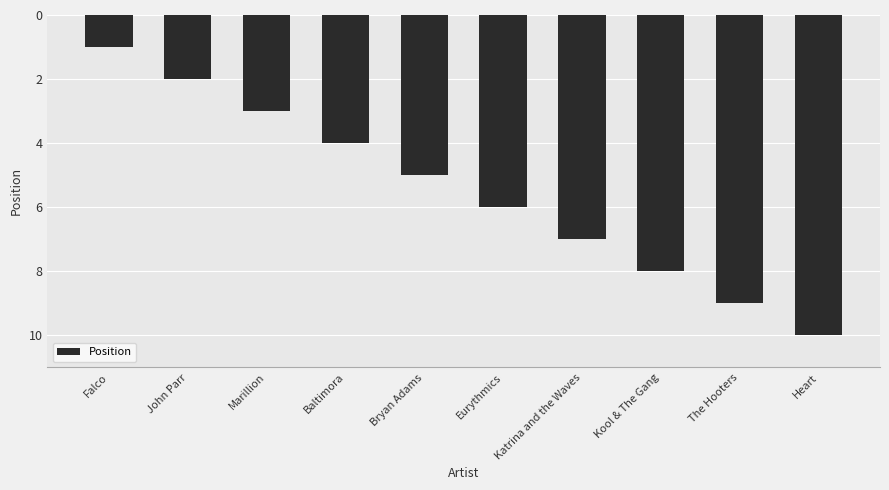

Is it true that the value at Katrina and the Waves is 7?

True